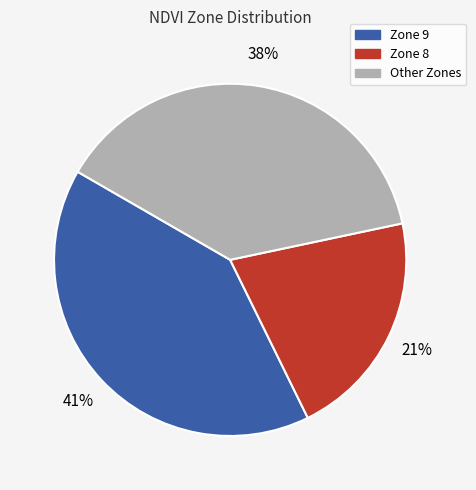

How many slices are in this pie chart?

3